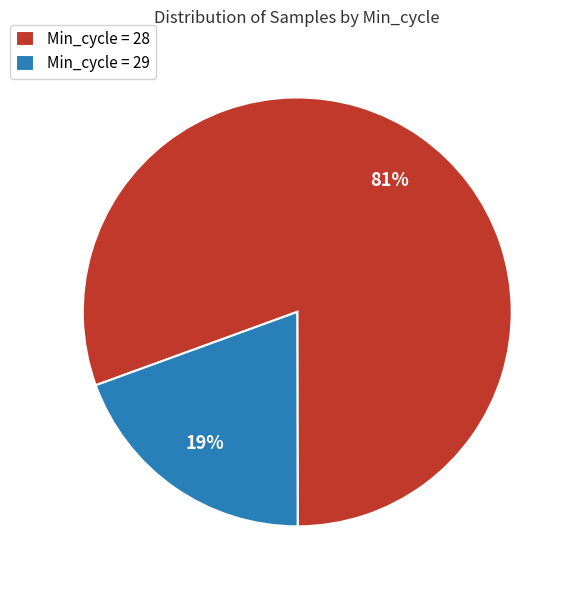

What percentage is the Min_cycle = 29 slice, to the nearest percent?

19%